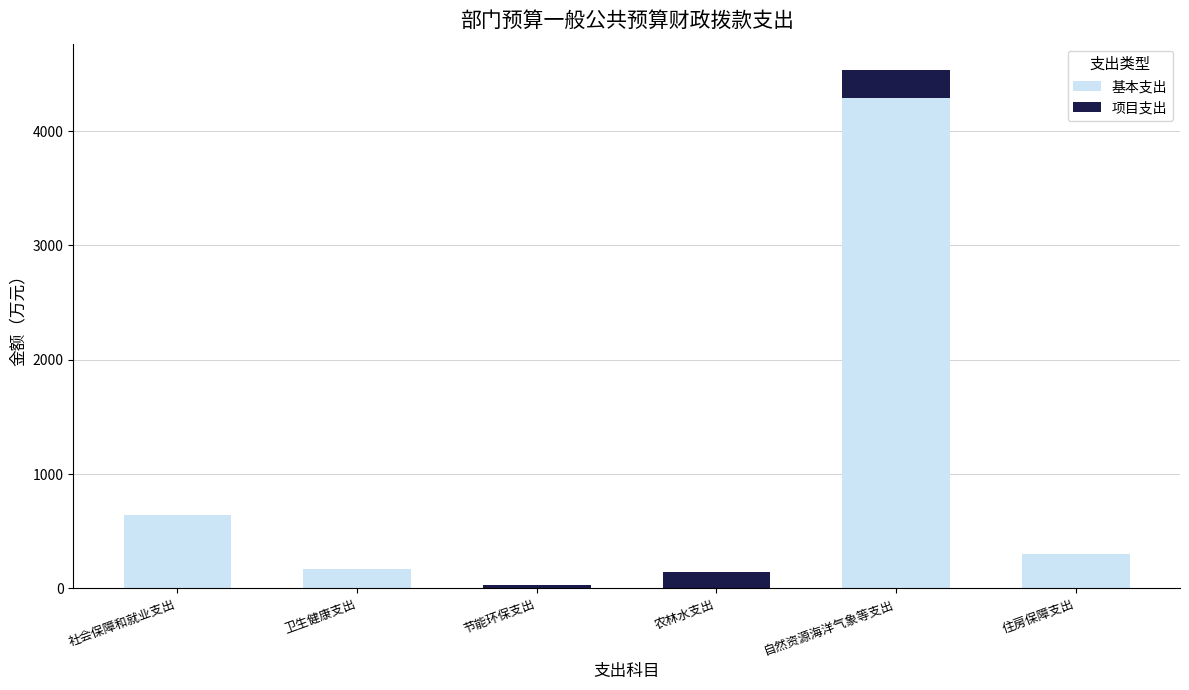

At which category is the sum across all series the highest?

自然资源海洋气象等支出